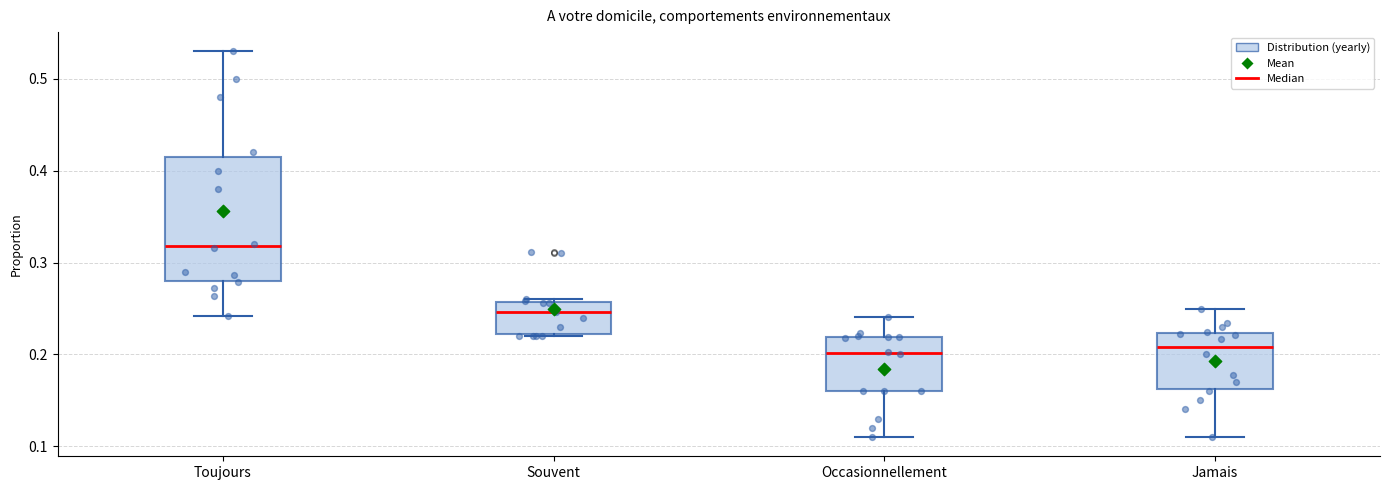

Which box is the tallest, from its lower edge to its upper edge?

Toujours